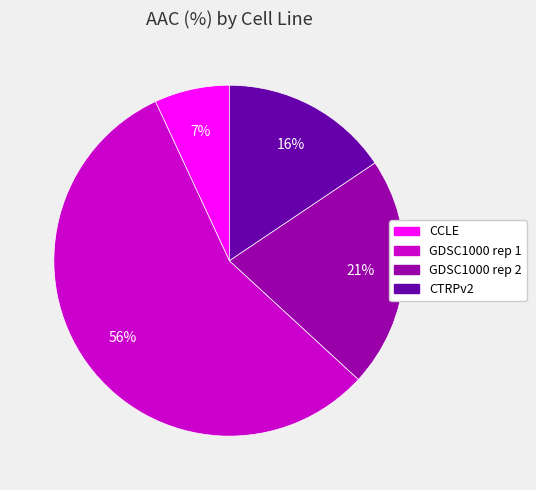

Count the number of slices in the pie.

4